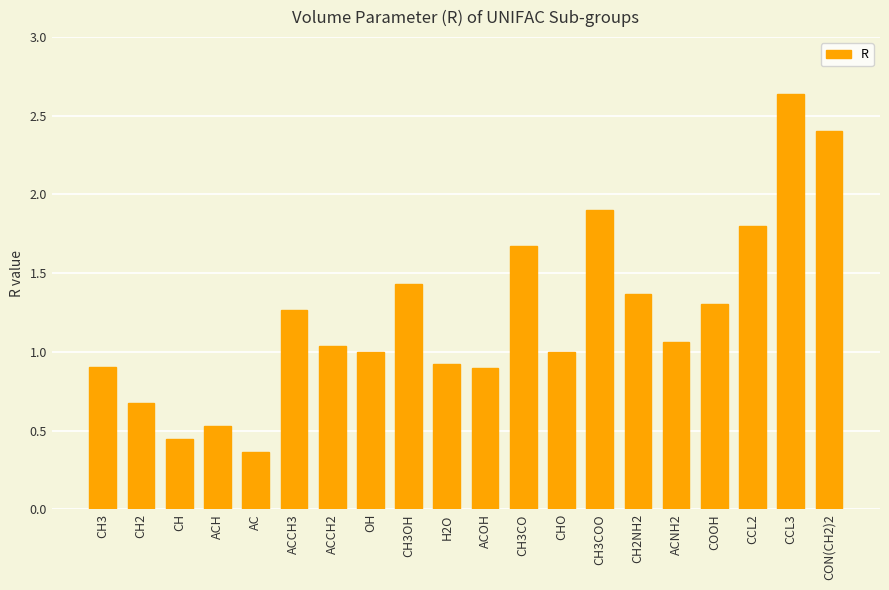

What position from the right is CHO?

8